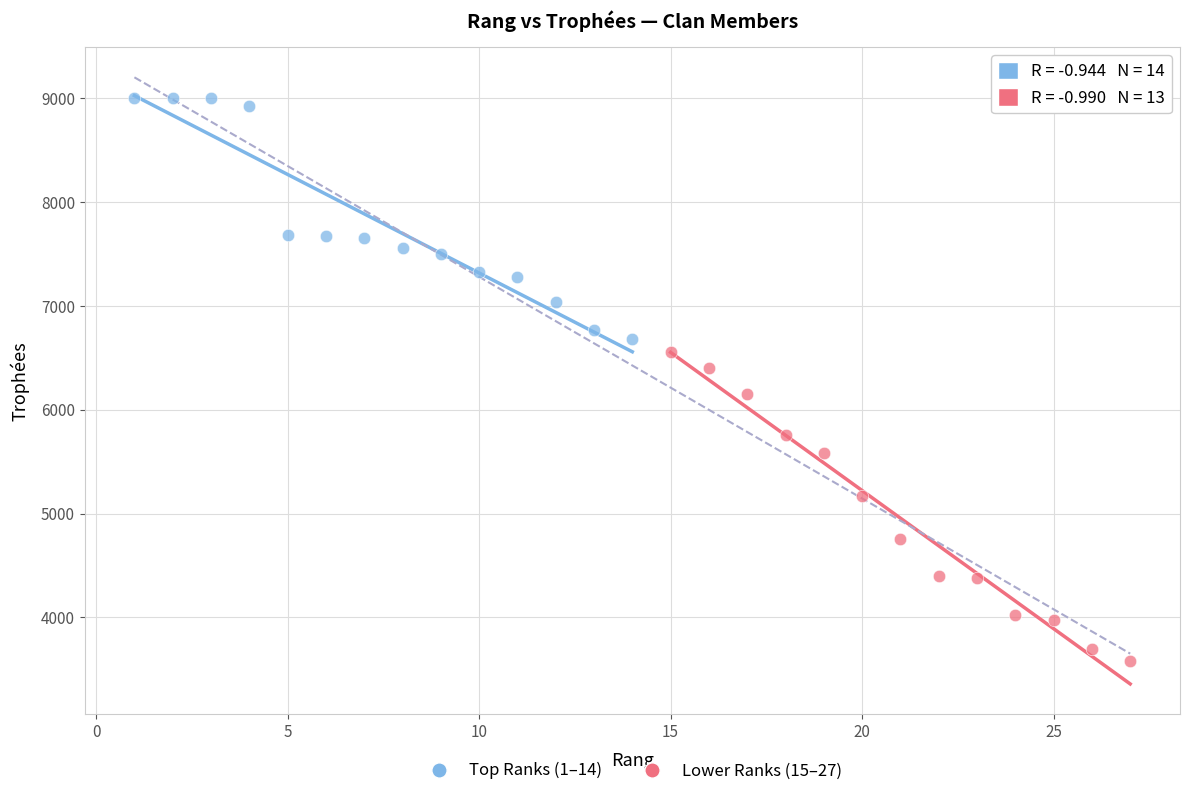

Which series has the widest spread of Y values?

Lower Ranks (15–27)